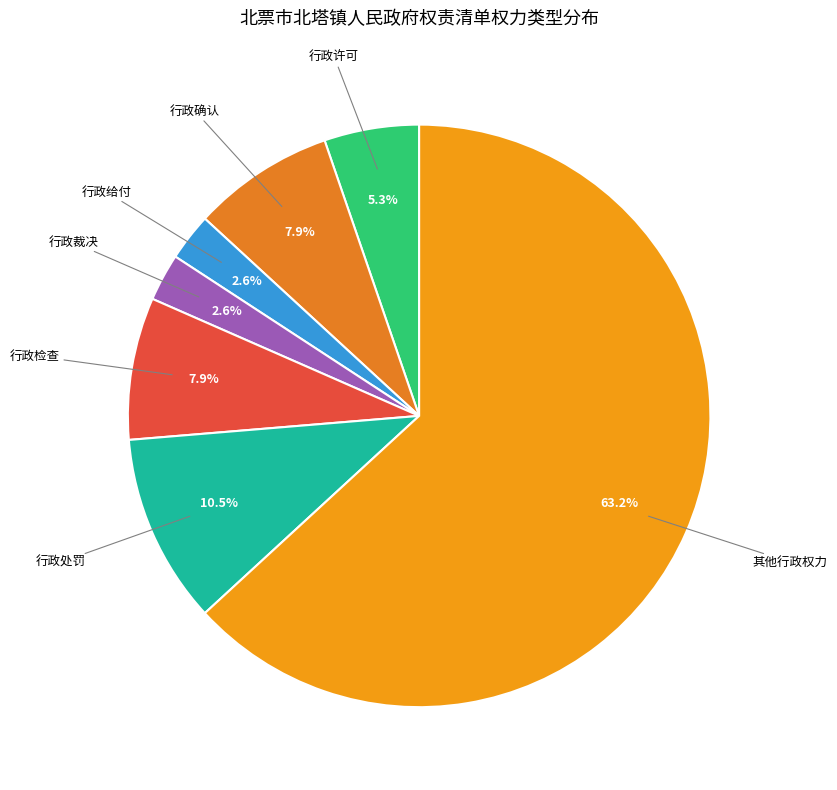

Does any single category account for the majority?

Yes